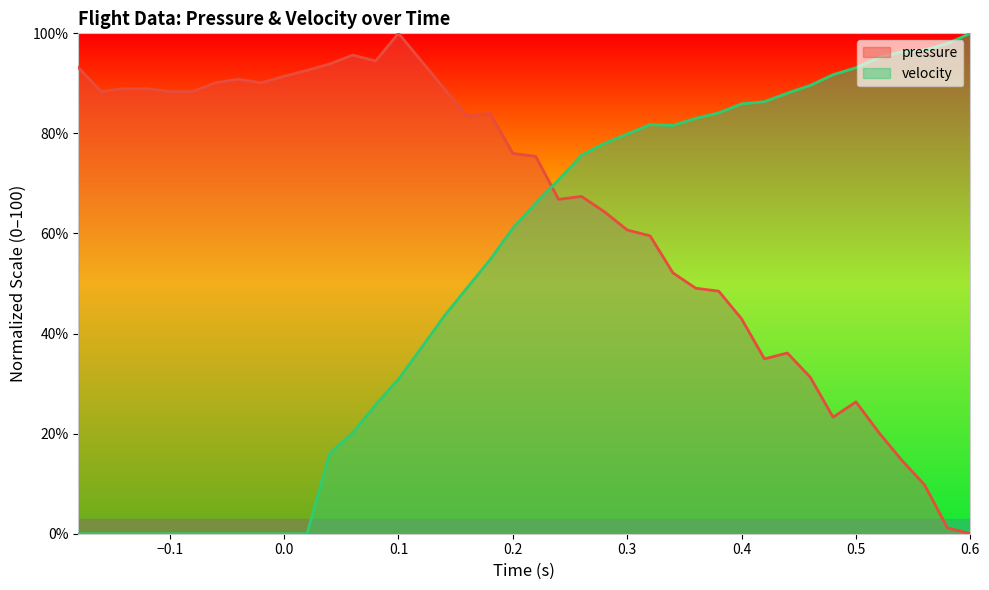

What is the sum of all pressure values?

2586.7